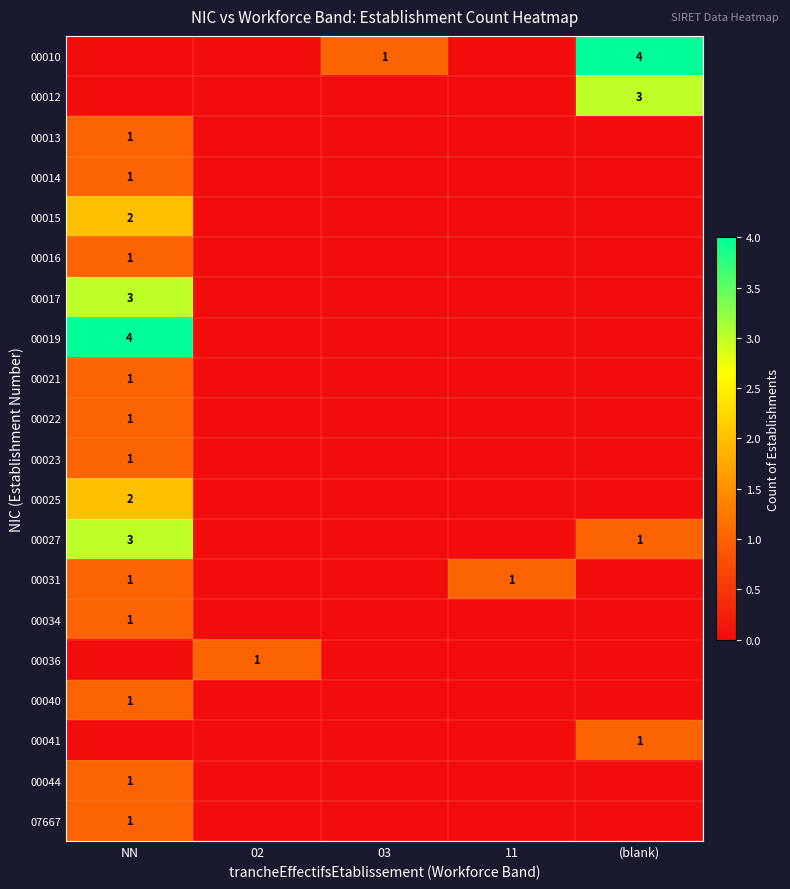

How many positive values does the 00044 series have?

1